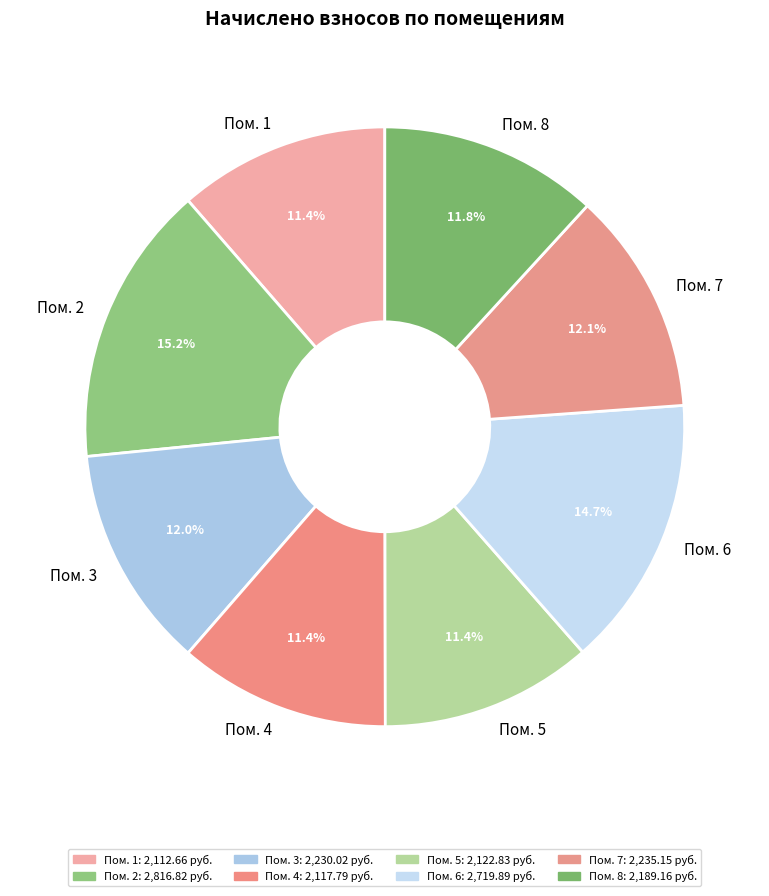

What is the largest slice in the pie chart?

Пом. 2